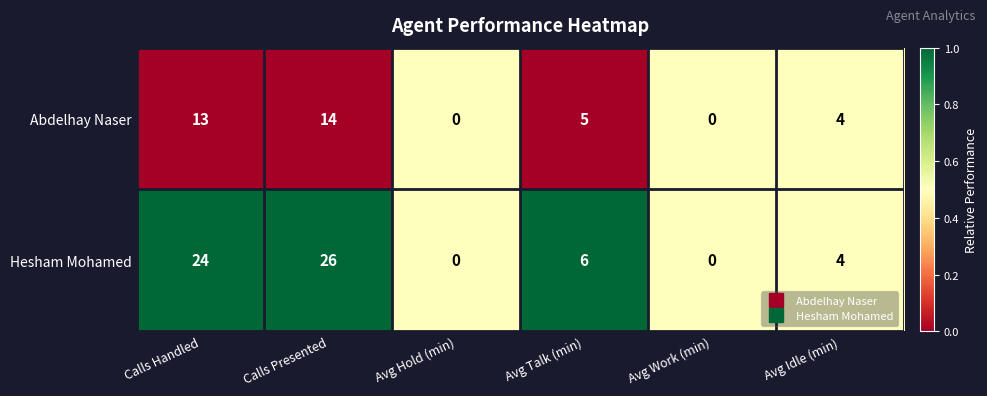

Count the number of categories in the chart.

6